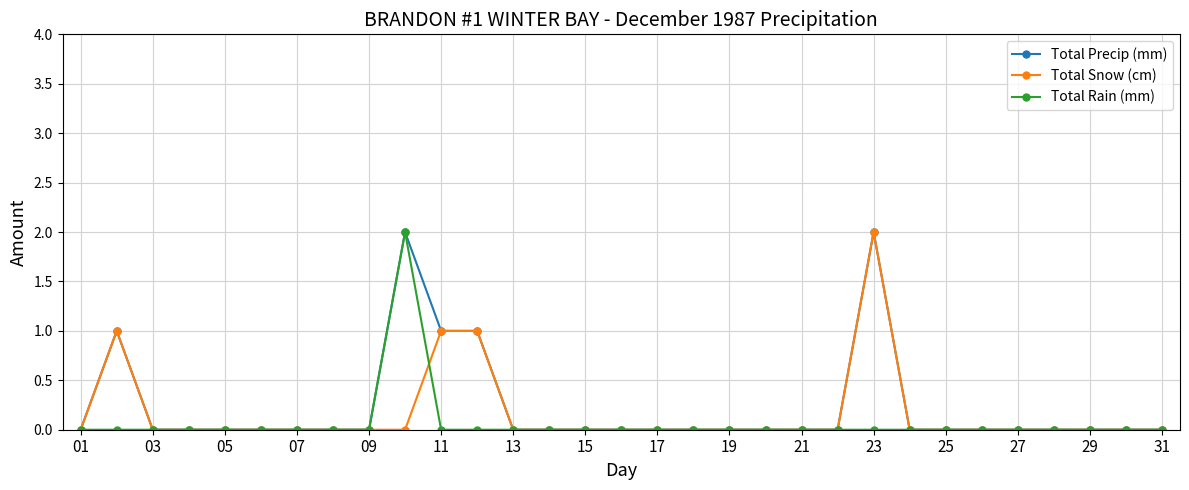

True or false: Total Rain (mm) has more than 0 interior local peaks.

True